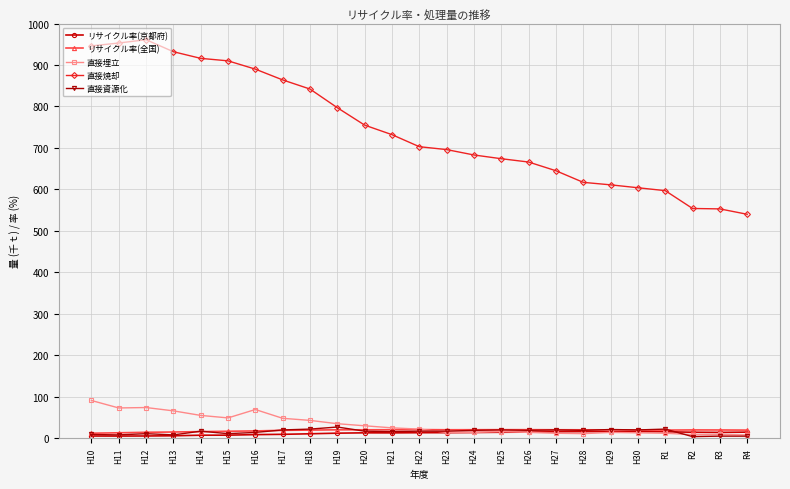

True or false: リサイクル率(全国) and 直接焼却 intersect in this chart.

False